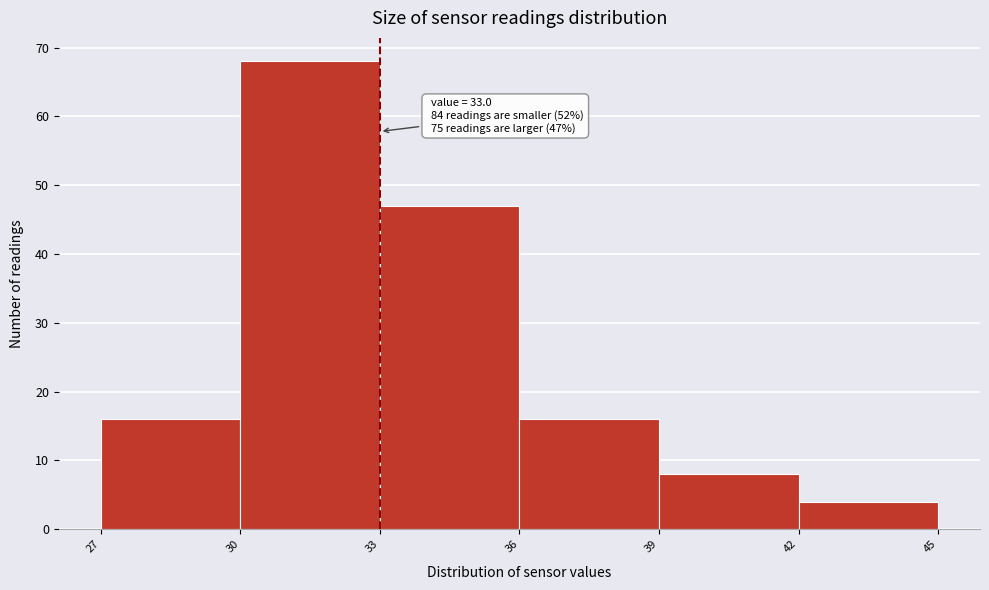

Over which range of the x-axis is the bar tallest?

30 to 33